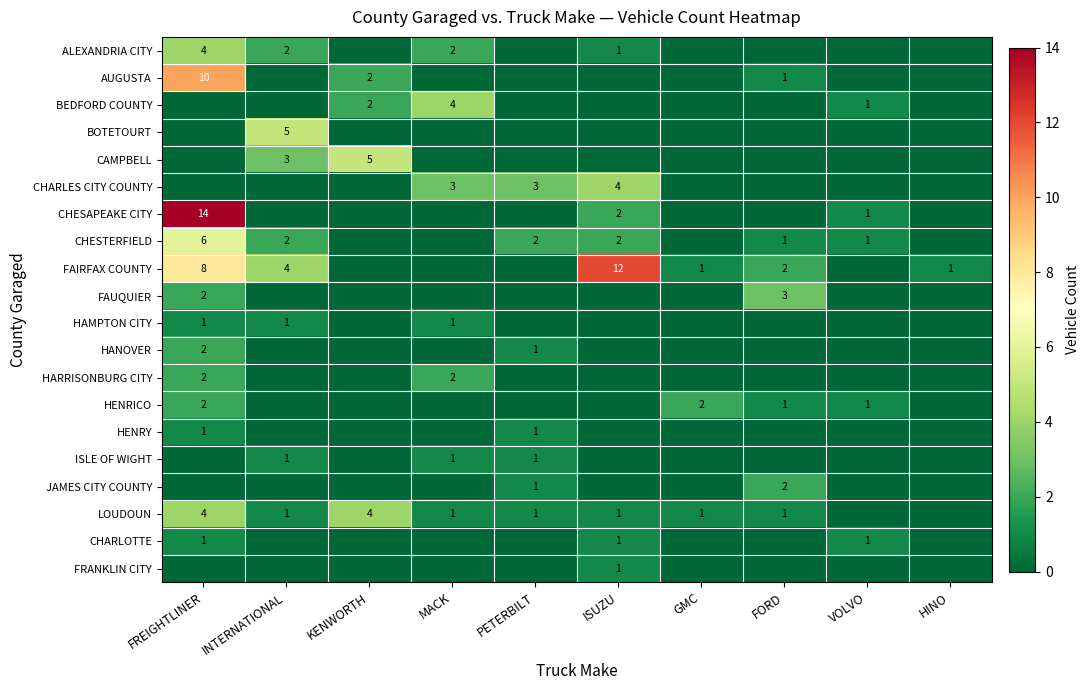

List the labels in order of CHARLOTTE value, smallest first.

INTERNATIONAL, KENWORTH, MACK, PETERBILT, GMC, FORD, HINO, FREIGHTLINER, ISUZU, VOLVO